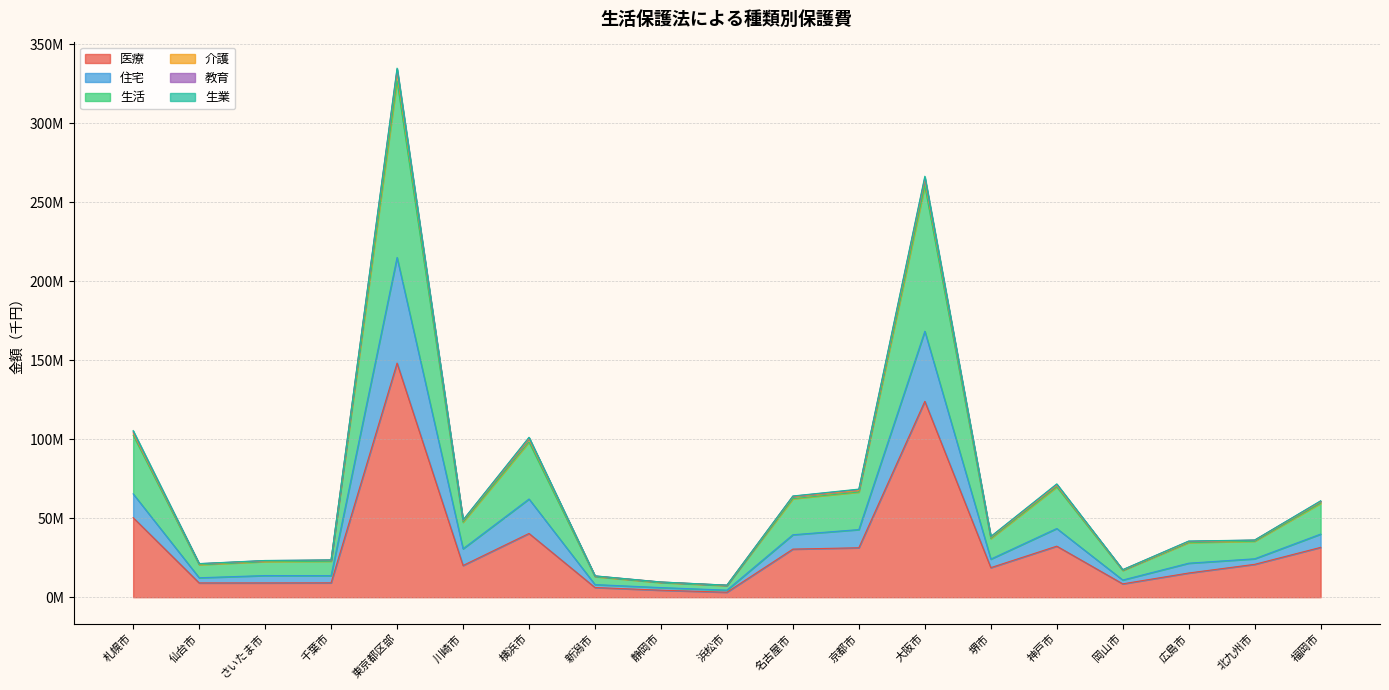

True or false: 医療 and 生活 intersect in this chart.

False